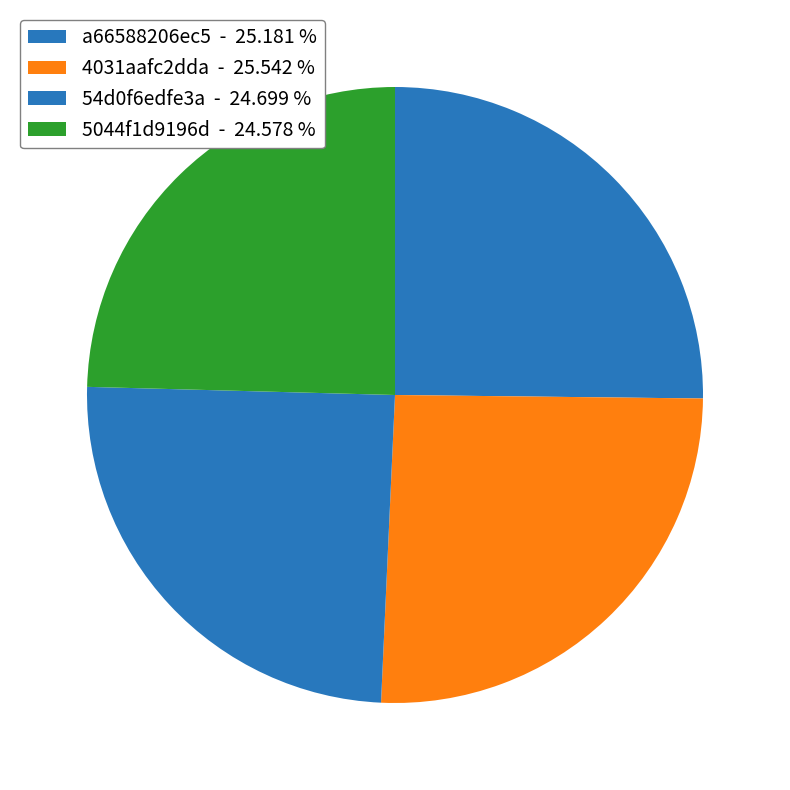

Combined, do 4031aafc2dda and 5044f1d9196d account for over 50%?

Yes